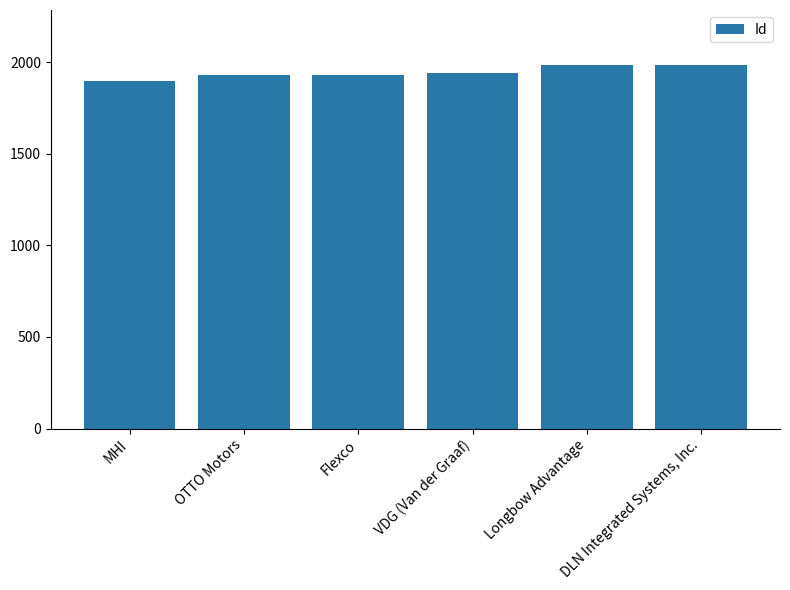

Rank the categories by value from lowest to highest.

MHI, Flexco, OTTO Motors, VDG (Van der Graaf), DLN Integrated Systems, Inc., Longbow Advantage